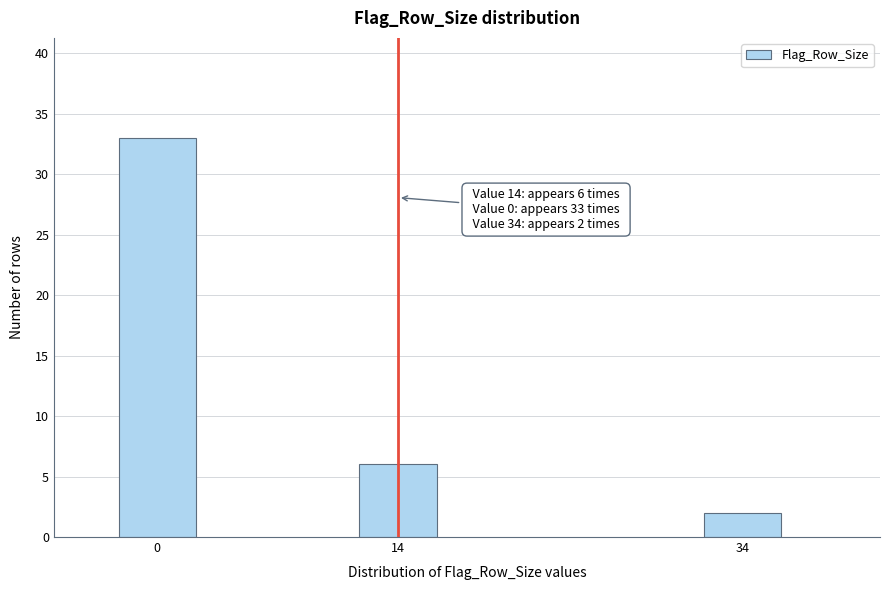

Reading right to left, list all the values displayed in this chart.

34=2	14=6	0=33